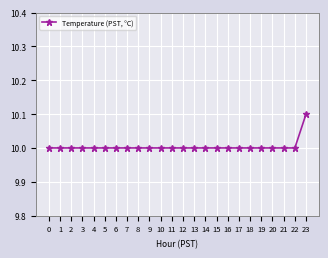

Does the chart display data point markers on the line(s)?

Yes